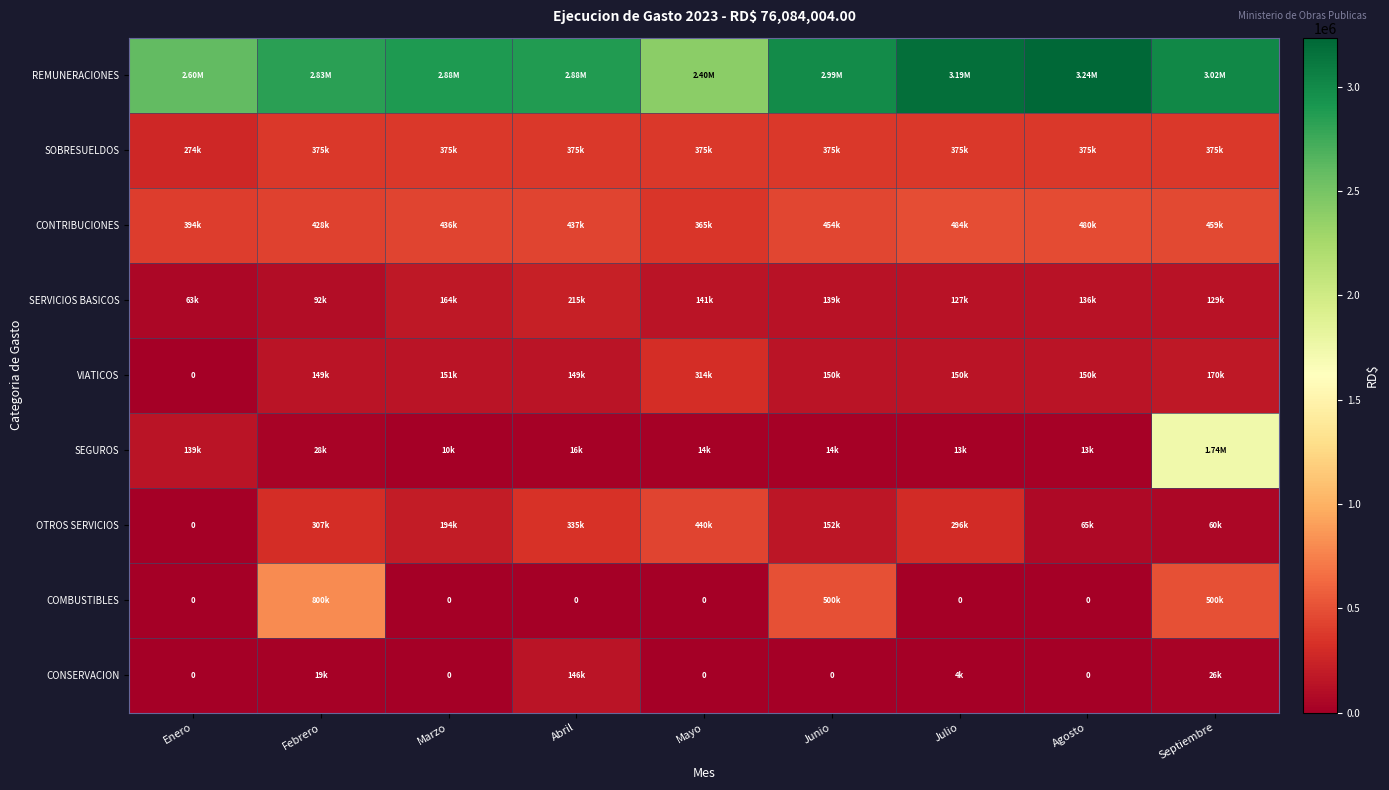

The SERVICIOS BASICOS series shows 138848.0 at Junio. True or false?

True